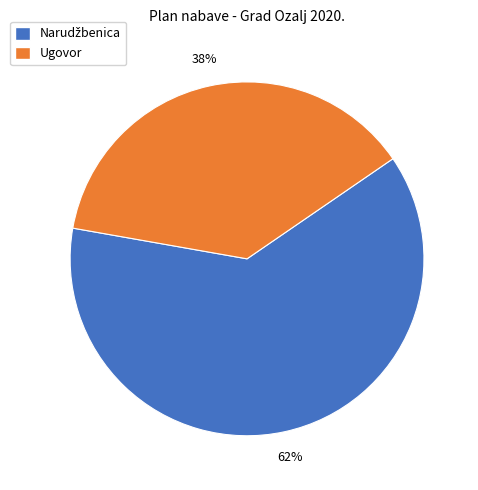

How many slices are in this pie chart?

2